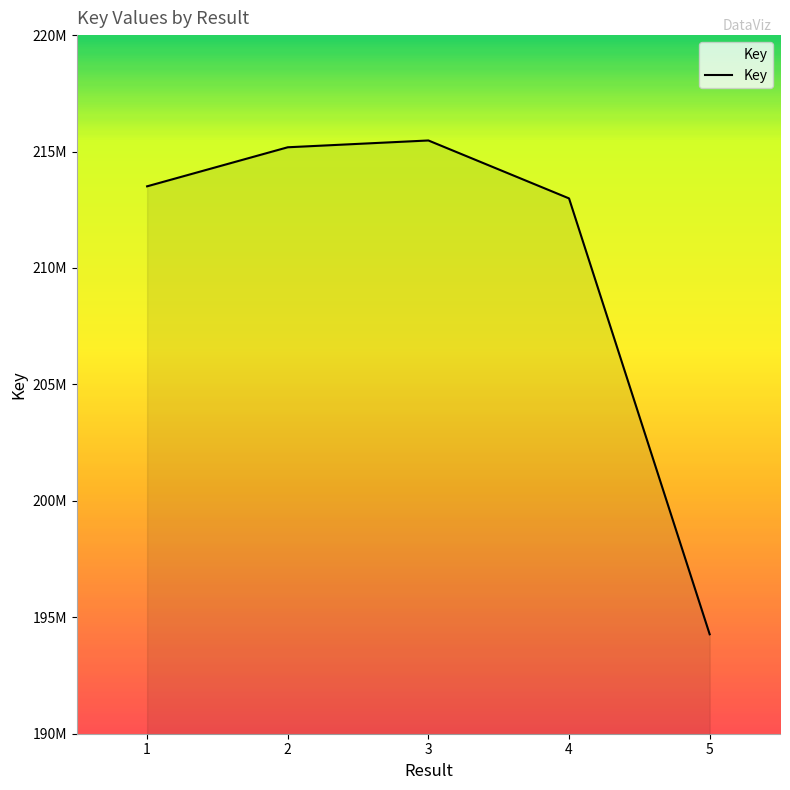

The chart shows a value of 194270008 at 5. True or false?

True